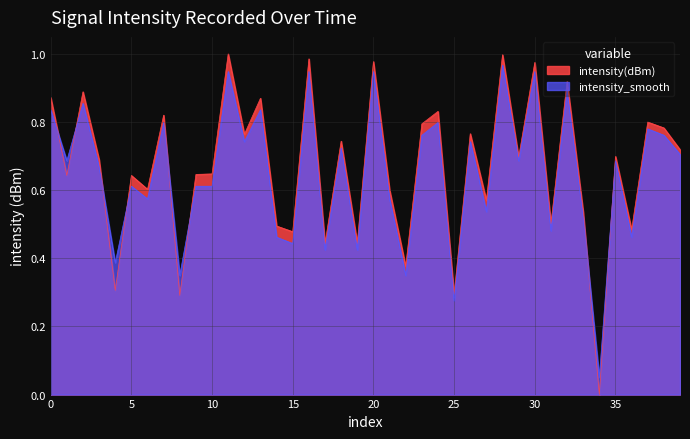

Read the intensity_smooth value at 35.

0.7